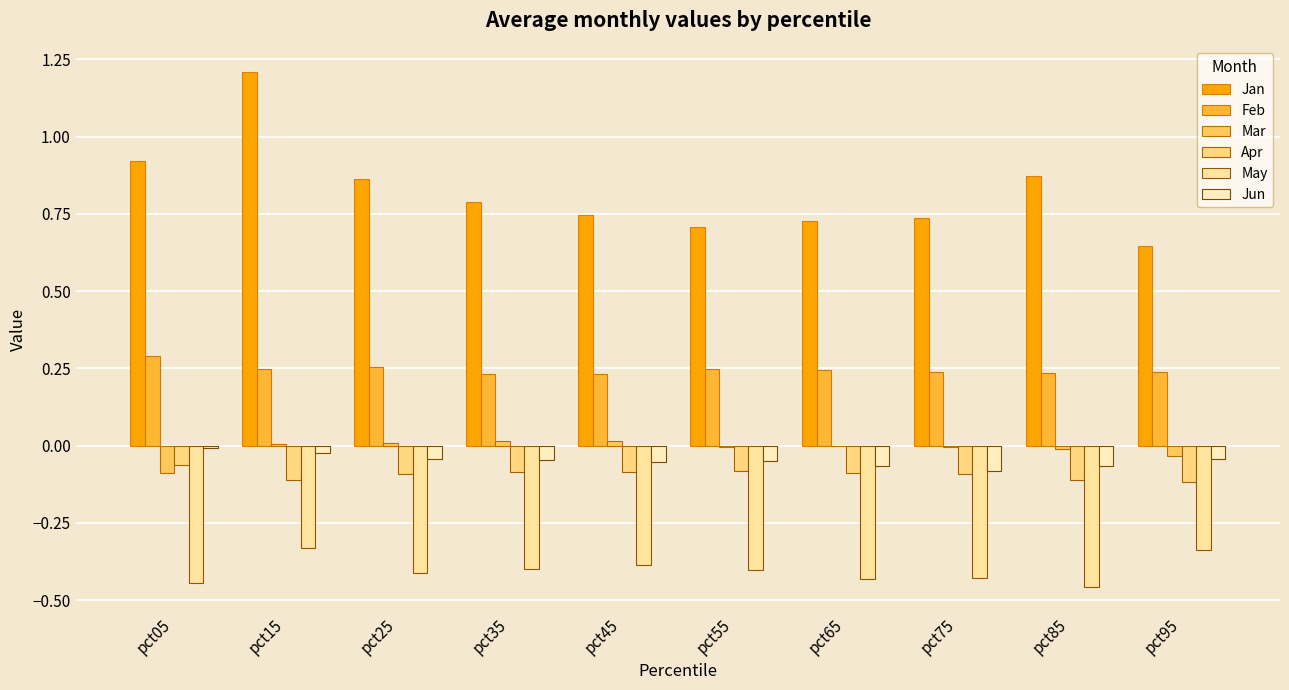

How many distinct data groups are displayed?

6